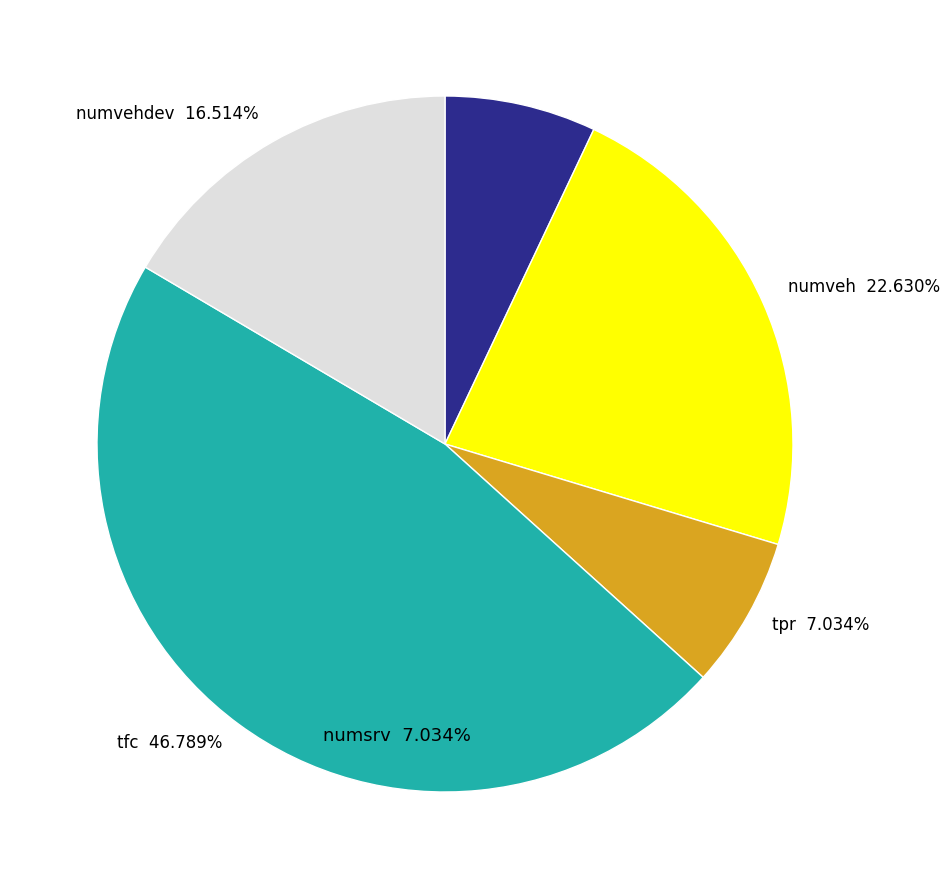

Does any single category account for the majority?

No